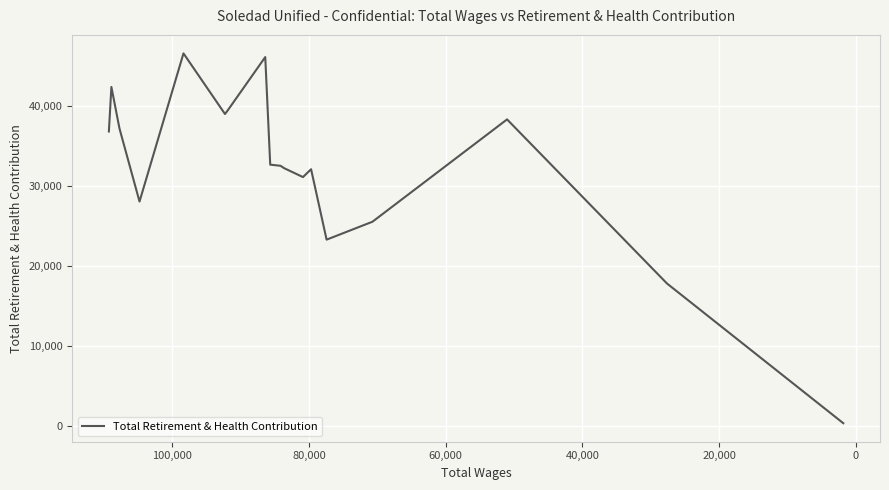

What is the average value?

32323